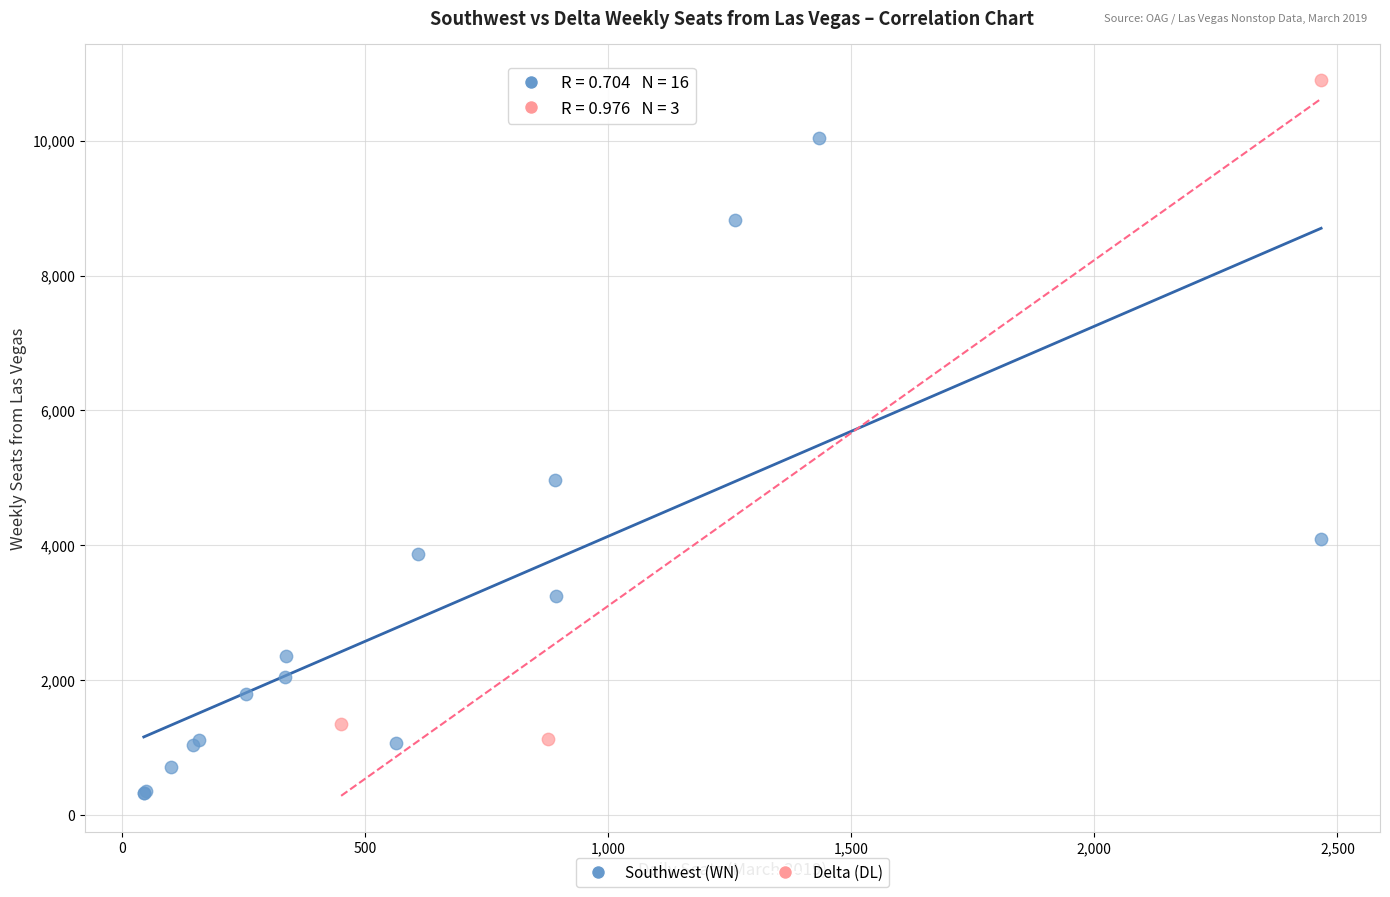

Which series contains the lowest Y value?

Southwest (WN)